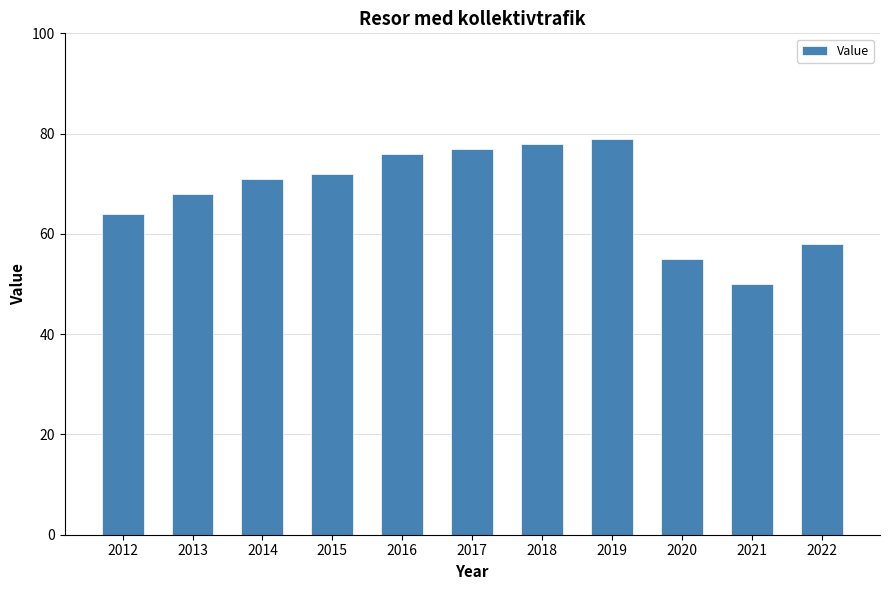

What is the difference between the maximum and minimum values?

29